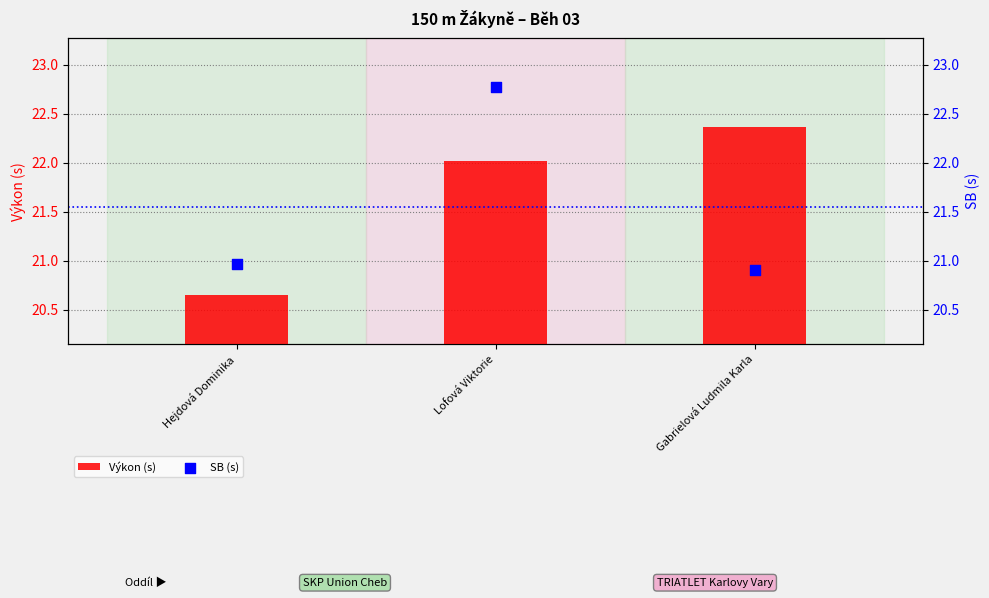

Which series has the widest spread of Y values?

SB (s)